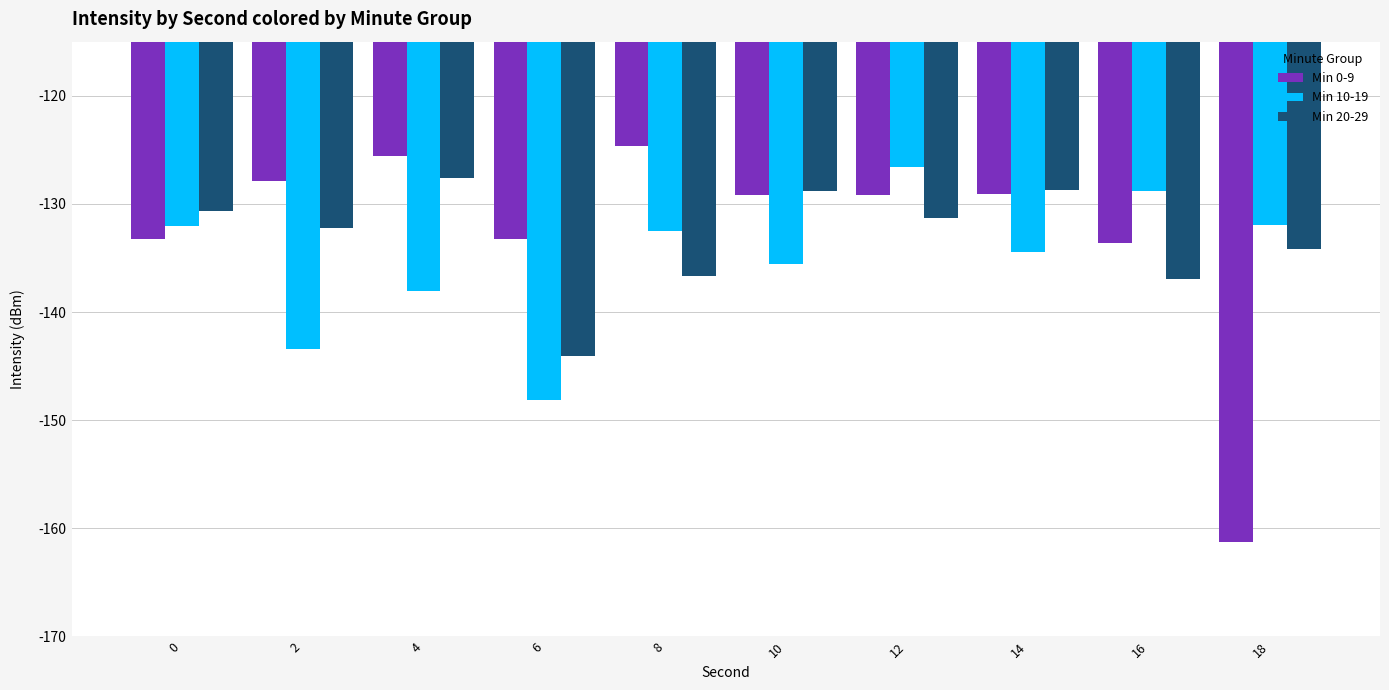

What is the highest value of the Min 0-9 series?

-124.7